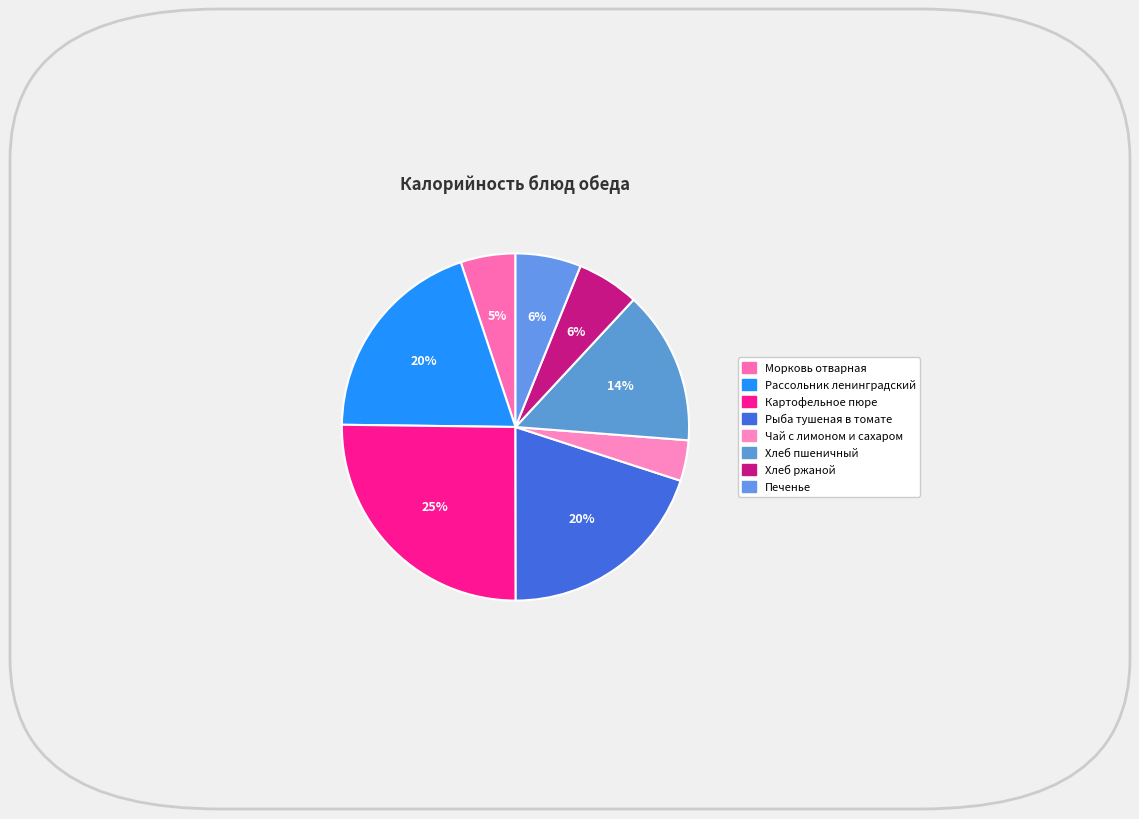

Combined, do Хлеб пшеничный and Хлеб ржаной account for over 50%?

No